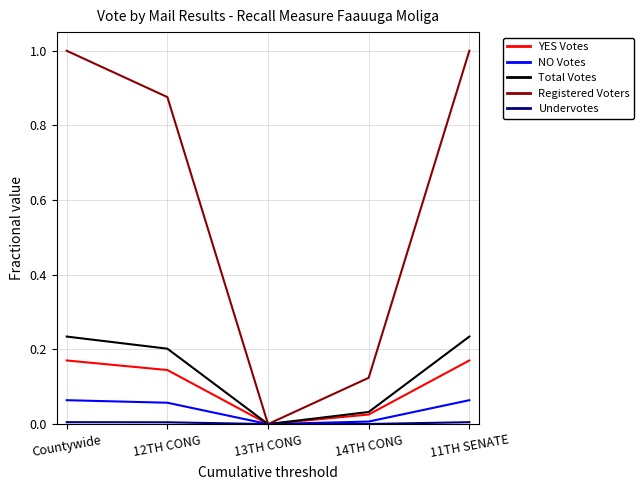

At which label does Registered Voters reach its minimum?

13TH CONG